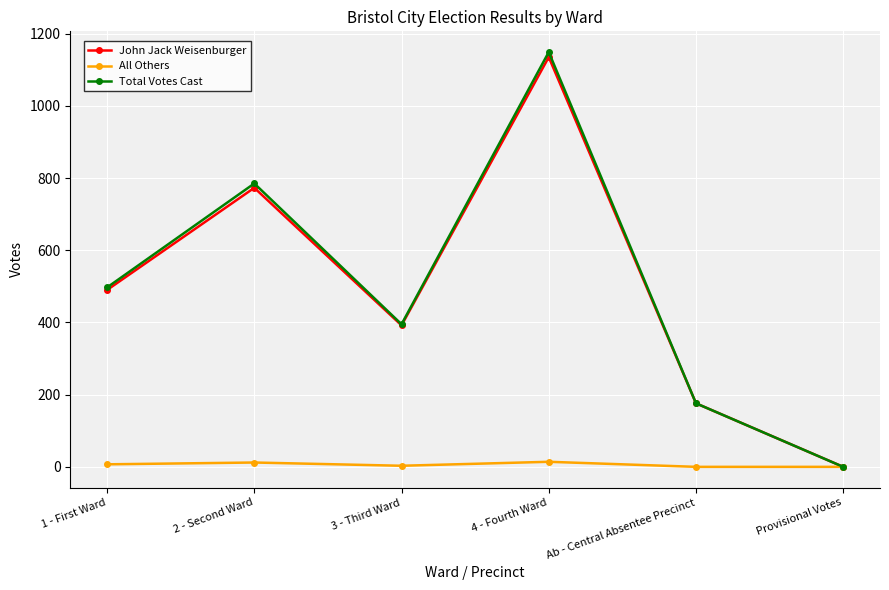

What is the difference between the maximum and minimum values in the John Jack Weisenburger series?

1135